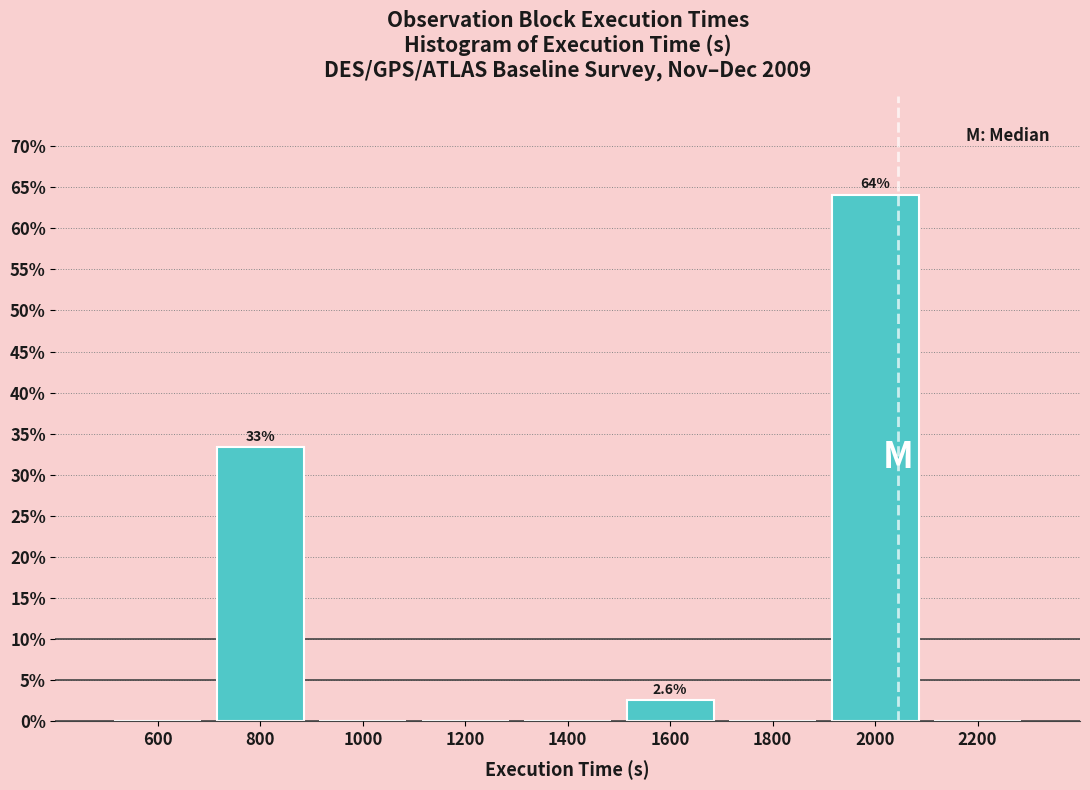

Over which range of the x-axis is the bar tallest?

1900 to 2100